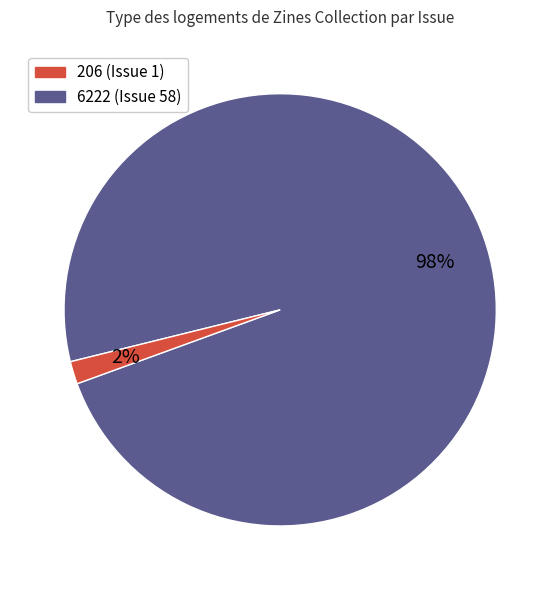

Does any single category account for the majority?

Yes